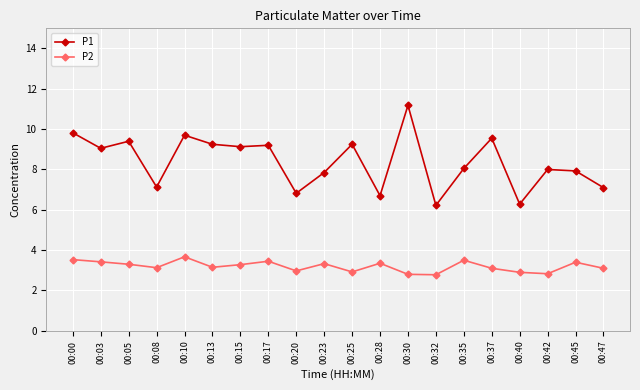

In P2, how many points are higher than both neighbors (excluding endpoints)?

6